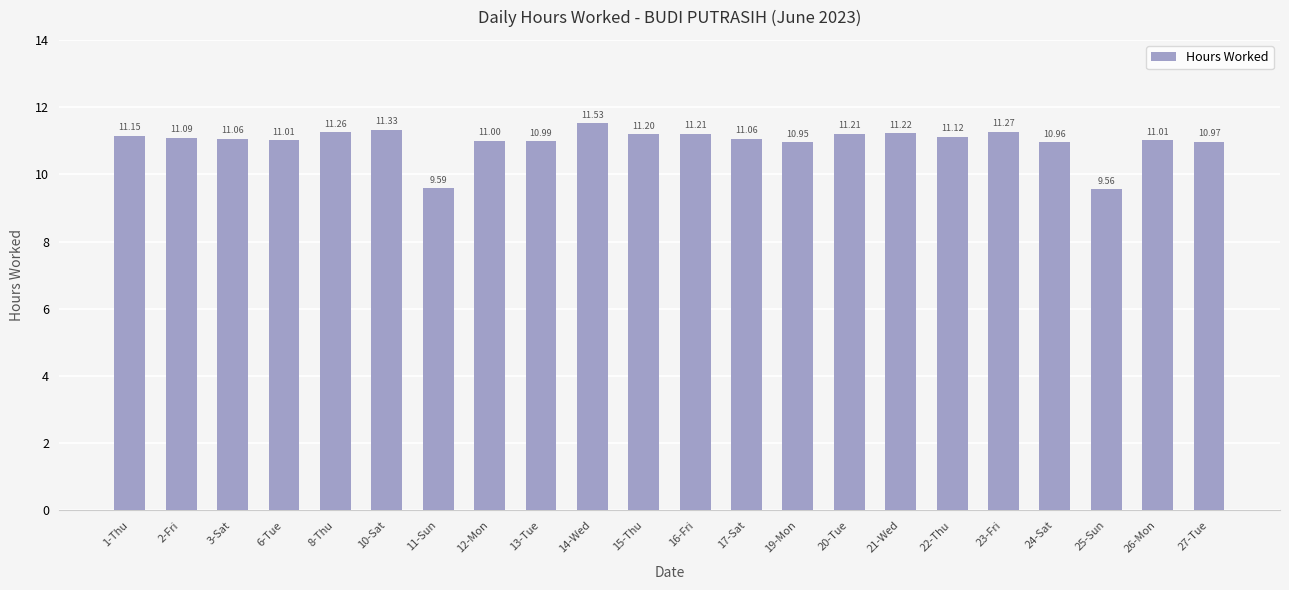

The chart shows a value of 15.4 at 22-Thu. True or false?

False